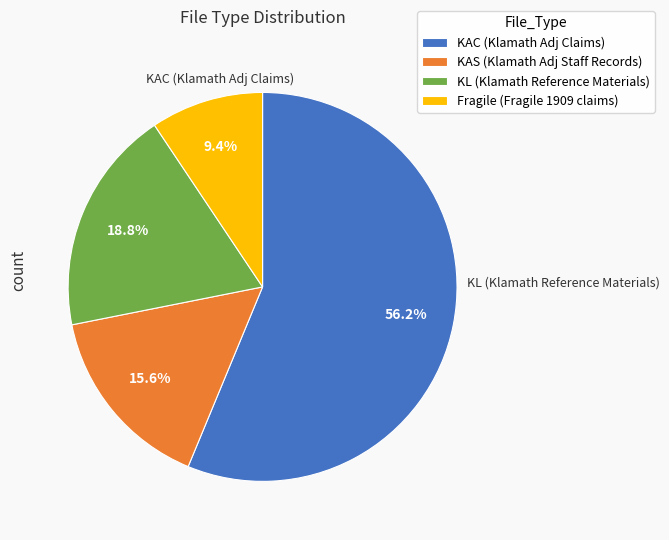

To the nearest percent, what is the combined percentage of KAC and Fragile?

66%